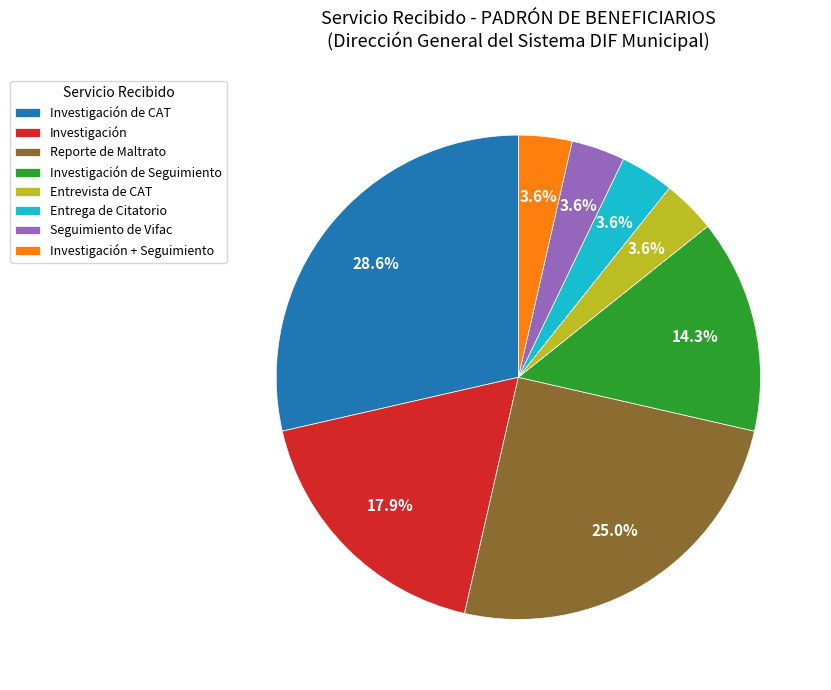

Combined, do Entrevista de CAT and Investigación + Seguimiento account for over 50%?

No